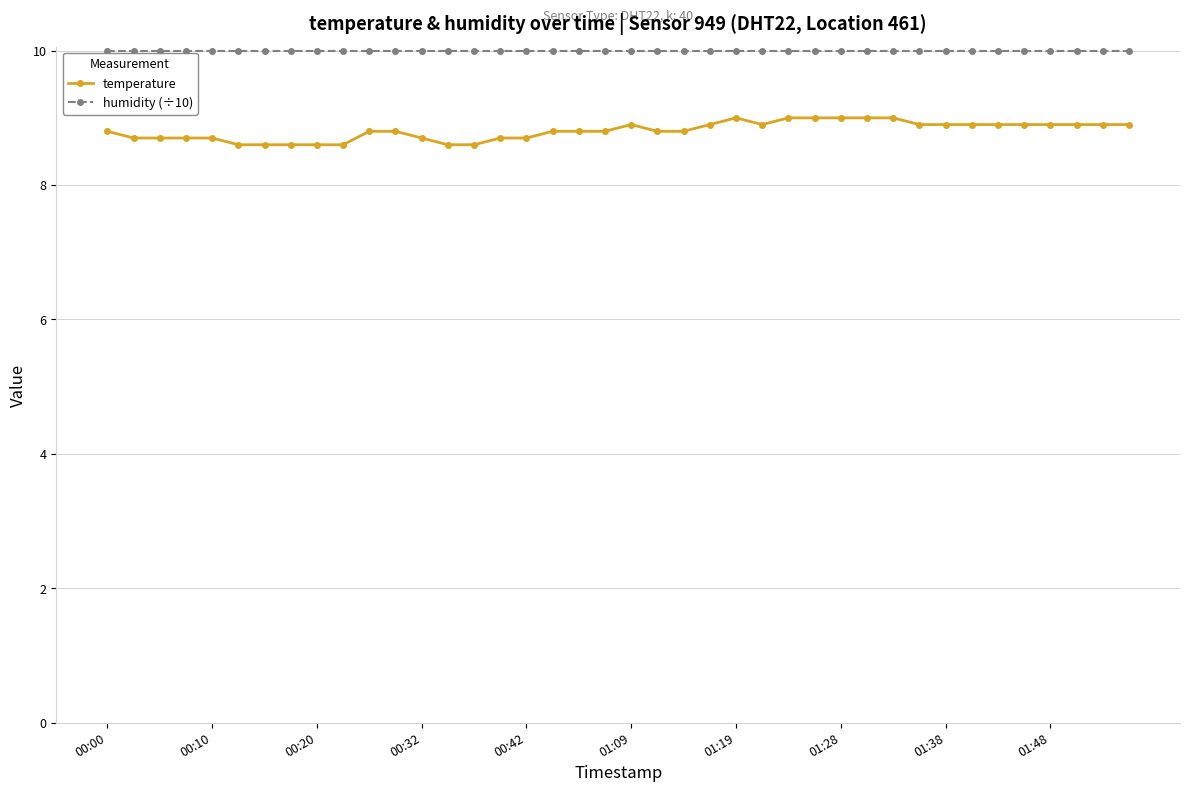

Which series has the largest total across all categories?

humidity (÷10)